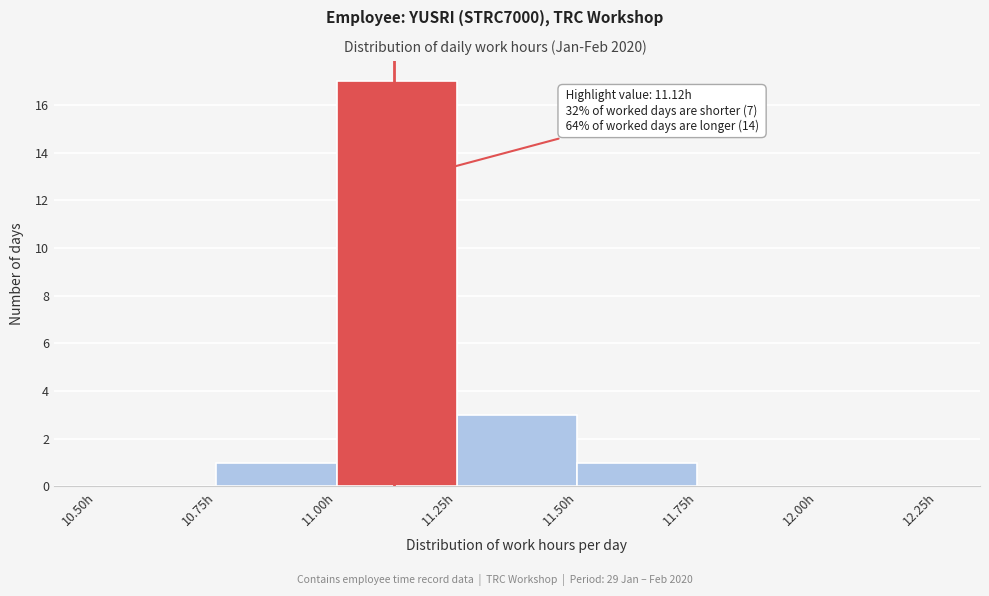

Which range on the x-axis has the tallest bar?

11.00 to 11.25